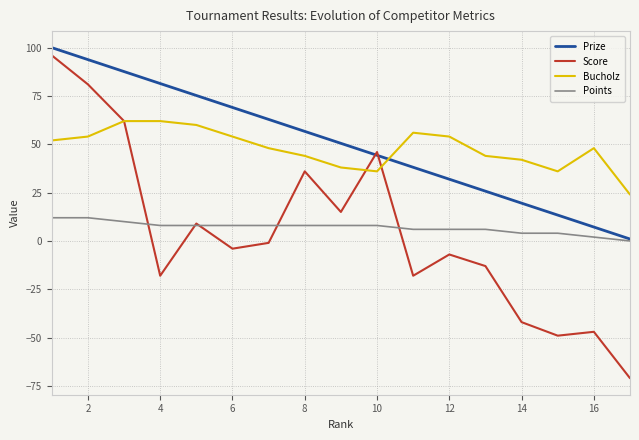

True or false: Points and Bucholz cross at least once.

False